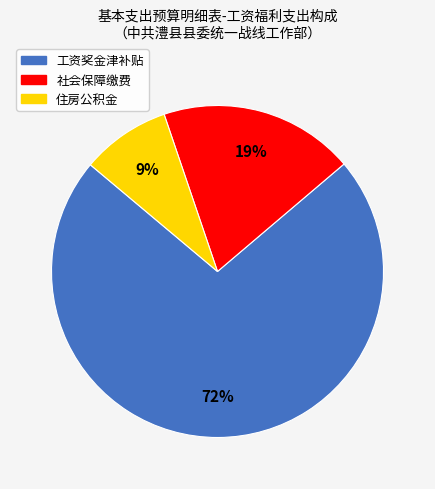

Is there any slice that represents more than half of the pie?

Yes